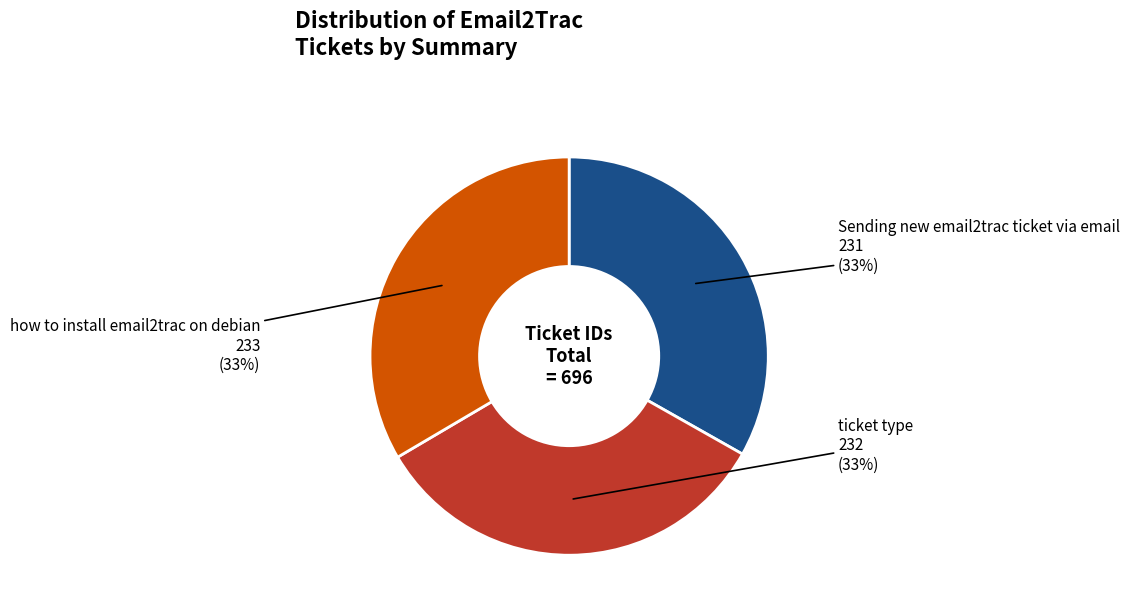

To the nearest percent, what is the average slice percentage?

33%